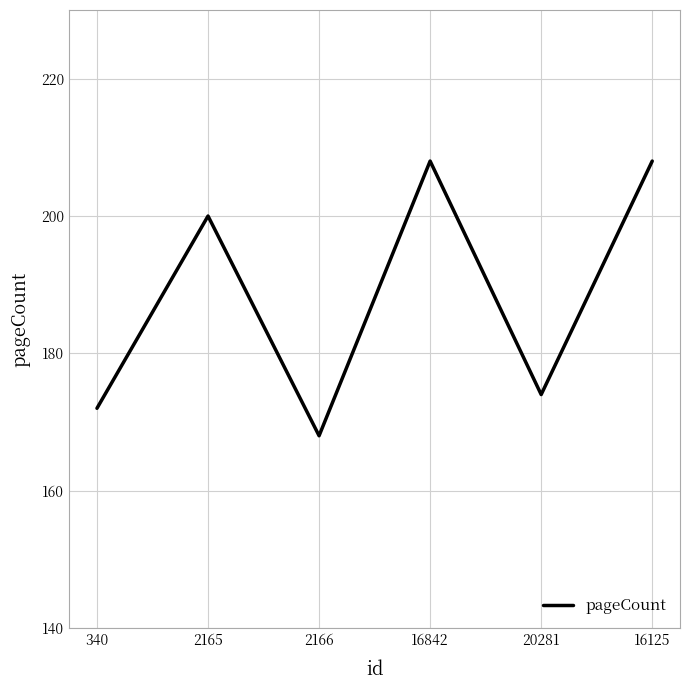

What is the change in value from 340 to 2166?

-4